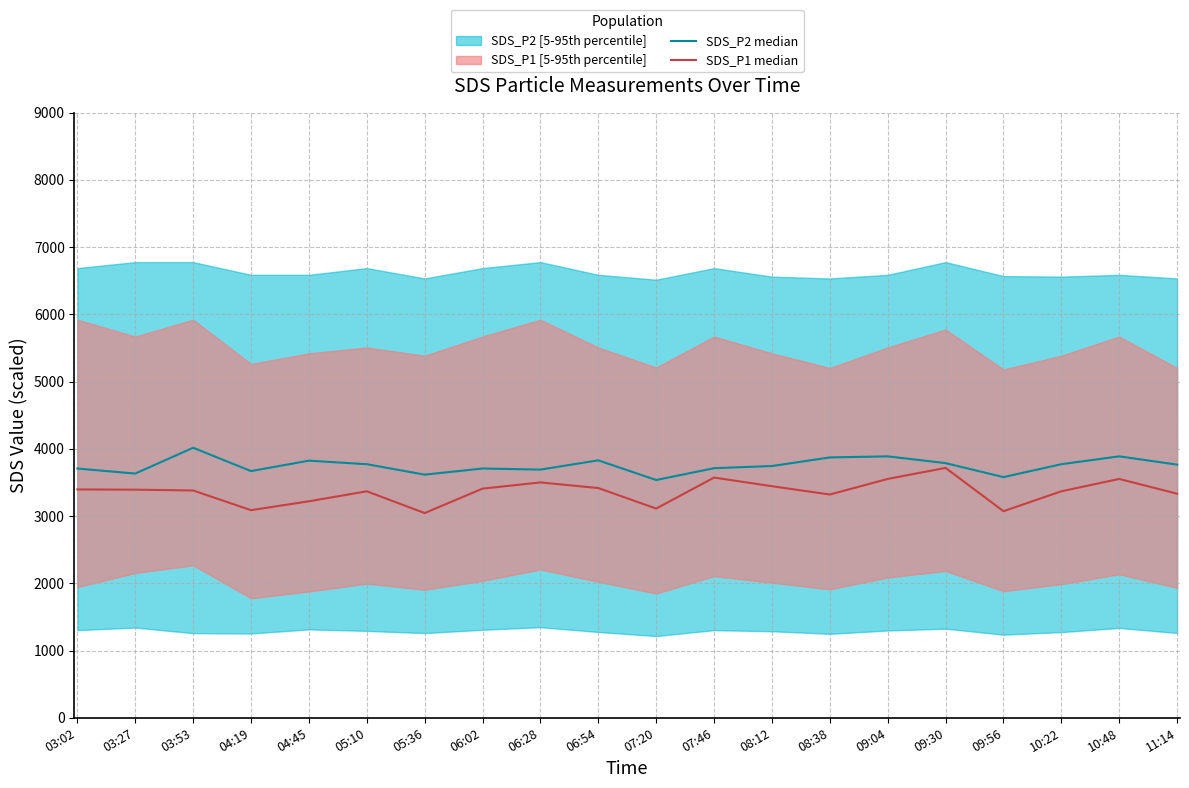

True or false: SDS_P2 median and SDS_P1 median cross at least once.

False